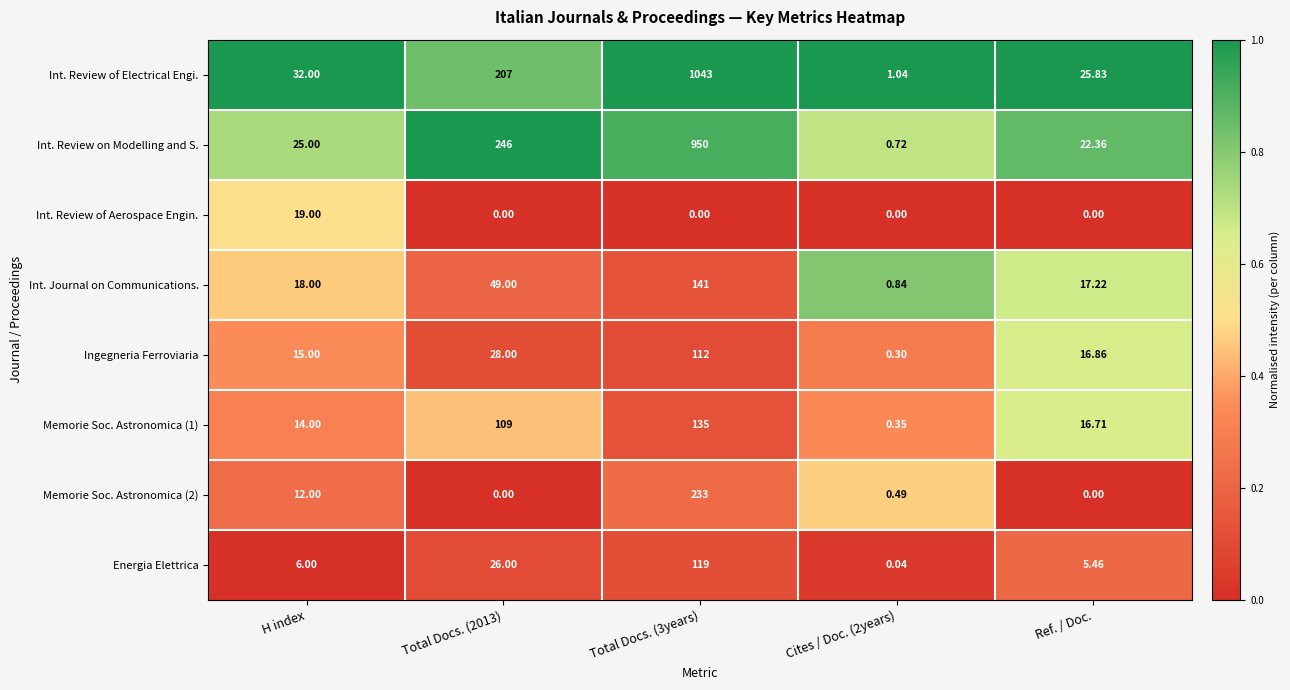

Which series has the largest total across all categories?

Int. Review of Electrical Engi.